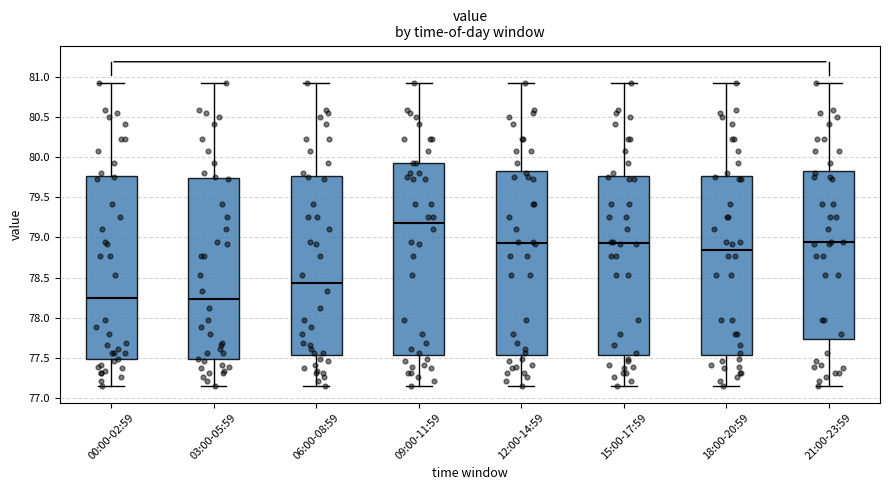

Where does the median line of the box for 15:00-17:59 sit on the y-axis? The values are not printed on the chart, so give them approximately, as read against the axis.

78.95